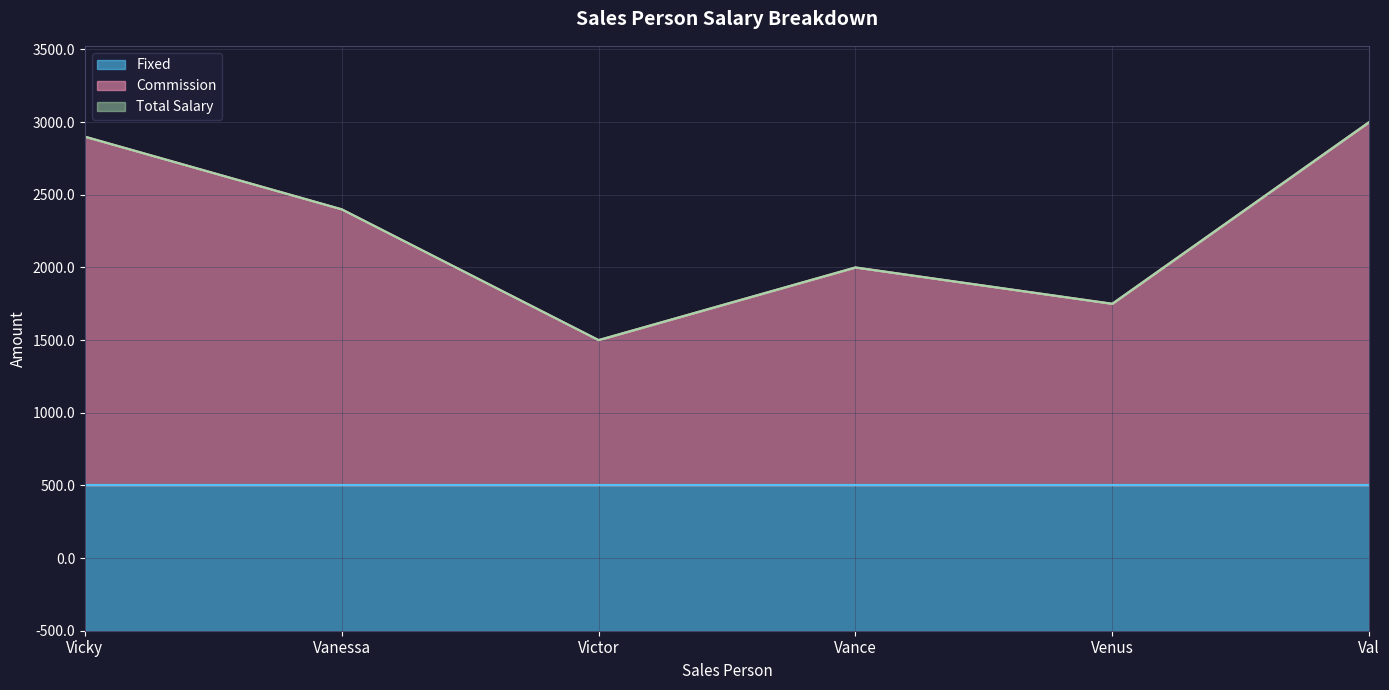

True or false: Total Salary and Commission intersect in this chart.

False